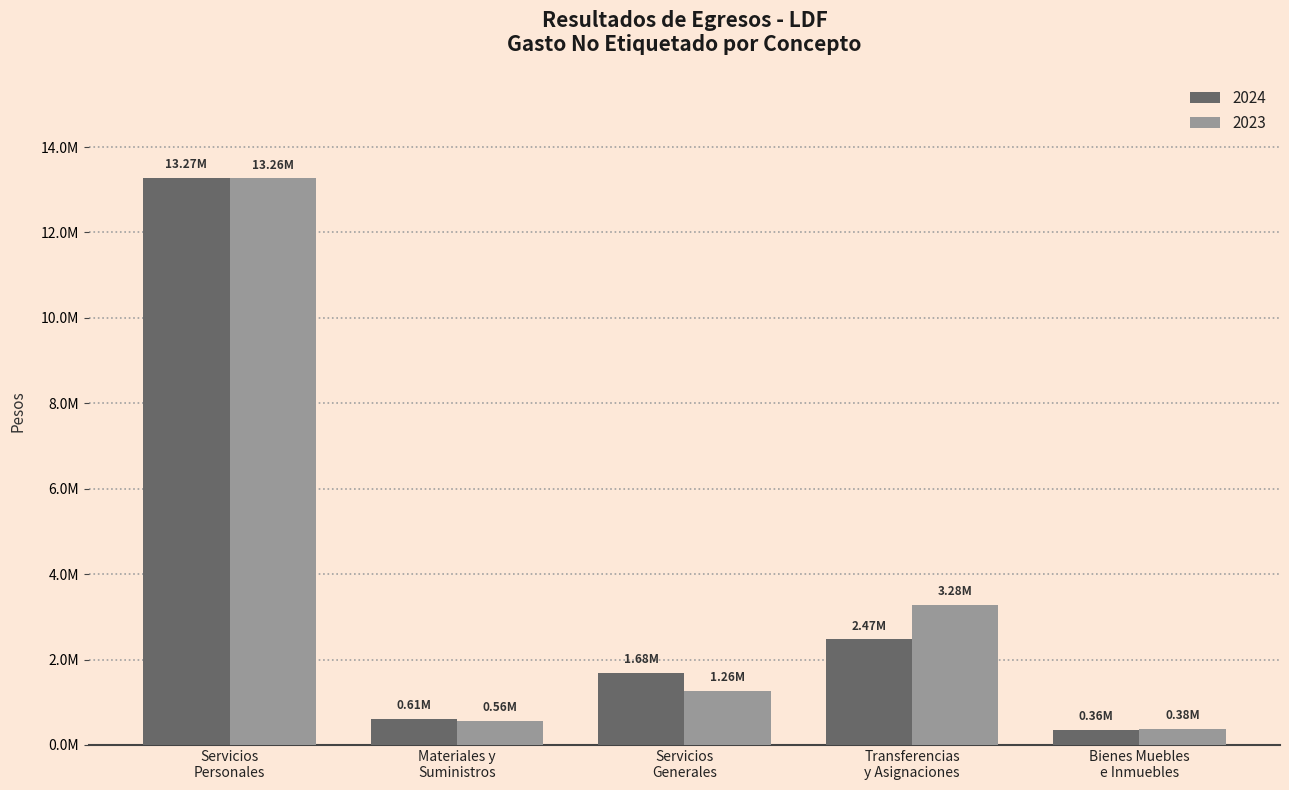

Are the bars grouped side by side (vs. stacked)?

Yes